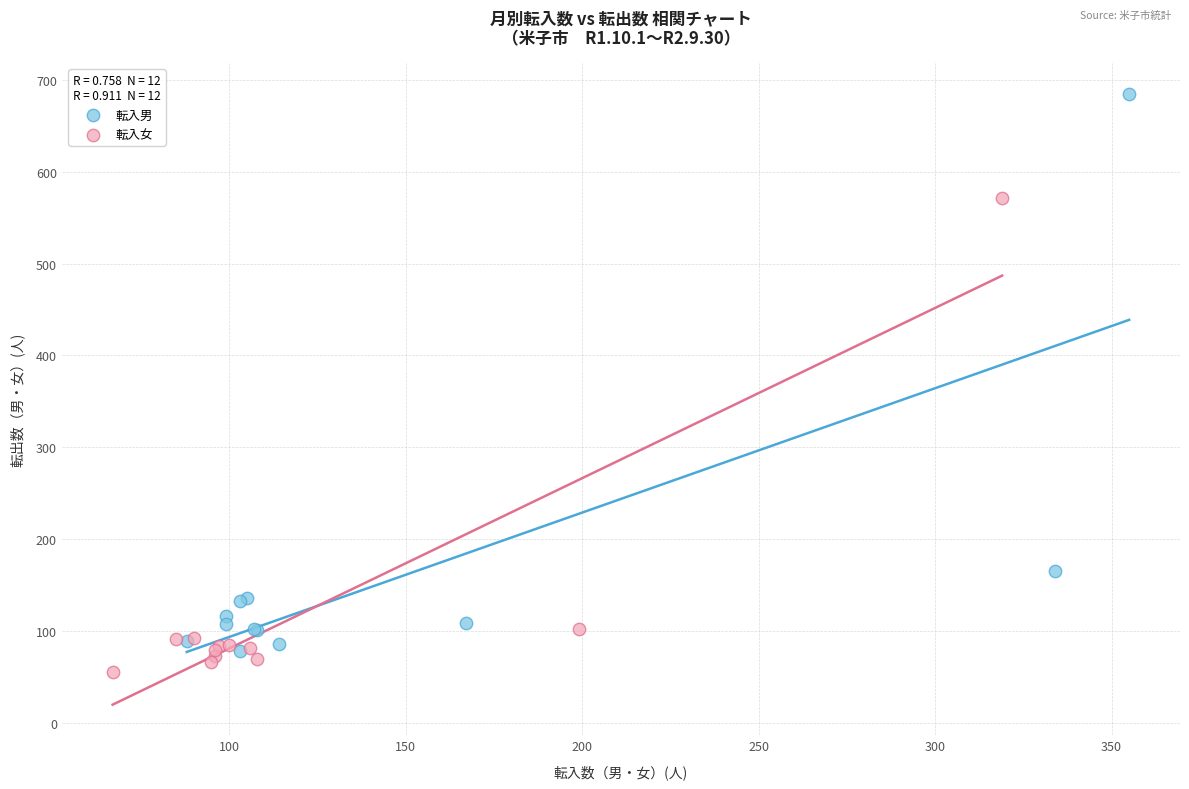

Which series has the widest spread of Y values?

転入男